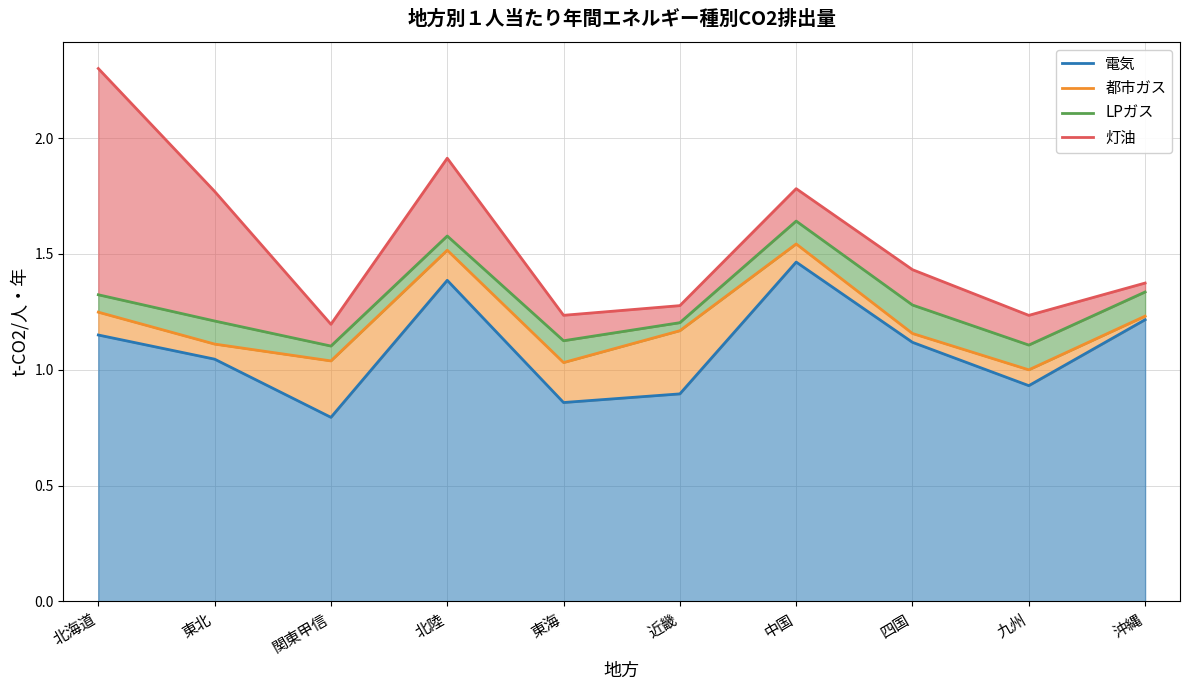

What is the spread (max minus min) of values at 四国?

0.3